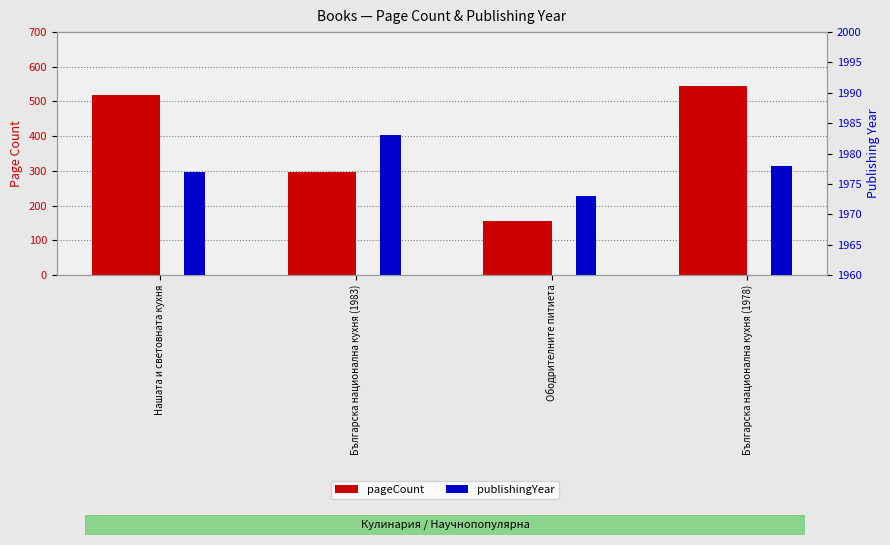

True or false: publishingYear has a value of 1973 at Ободрителните питиета.

True